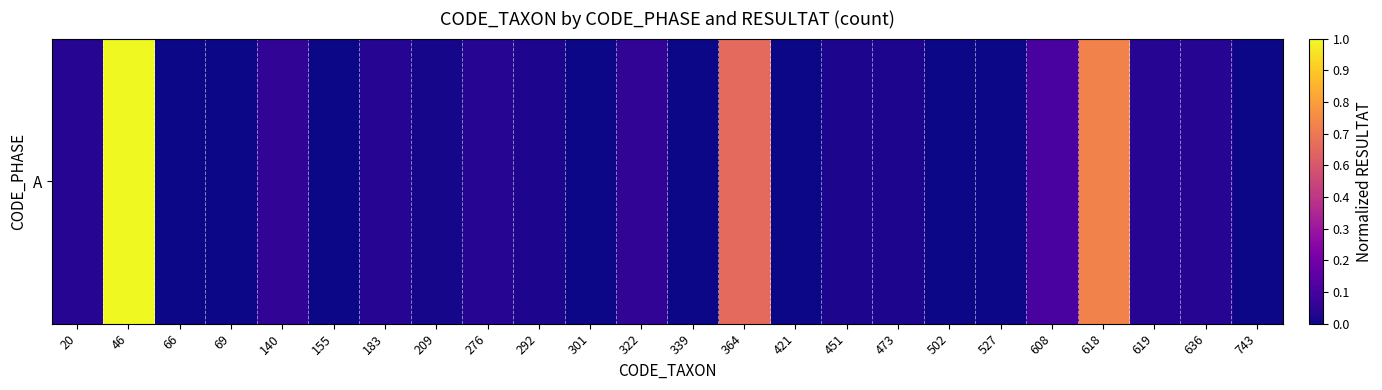

True or false: the data shows 0.3 at 46.

False